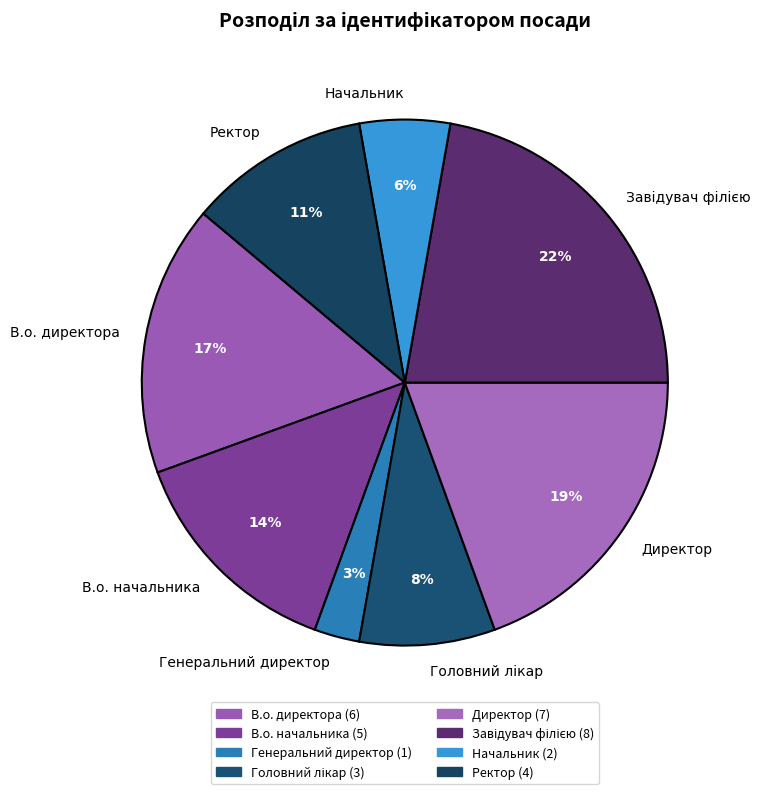

Is there a majority slice in this chart?

No